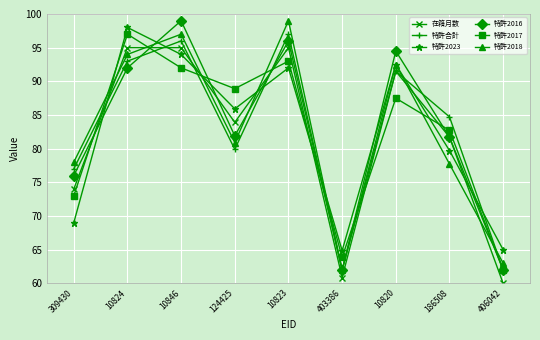

What is the minimum value for 特許2018?

62.0